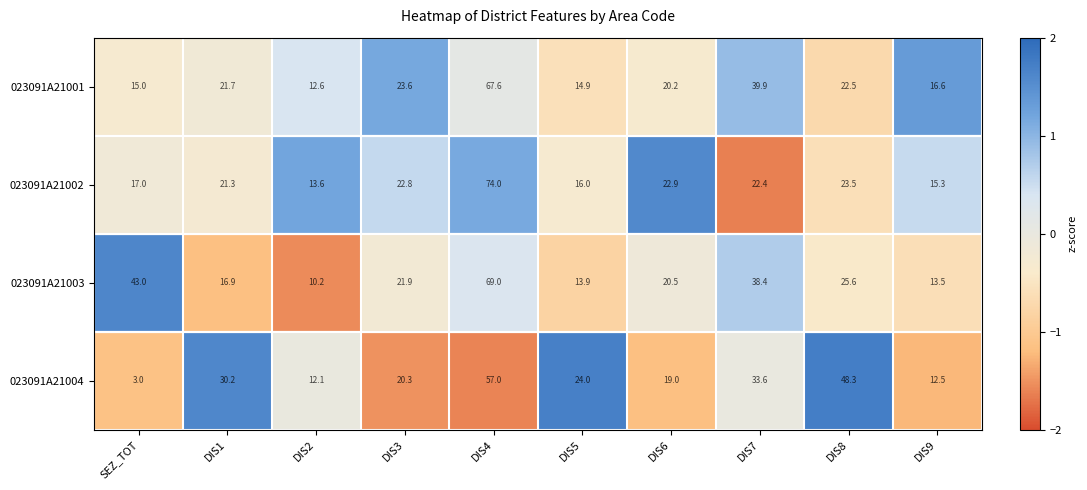

Which series has the largest total across all categories?

023091A21003